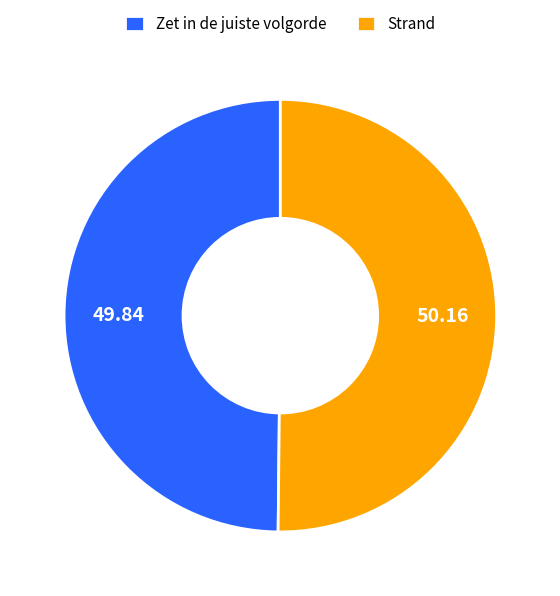

Combined, do Zet in de juiste volgorde and Strand account for over 50%?

Yes